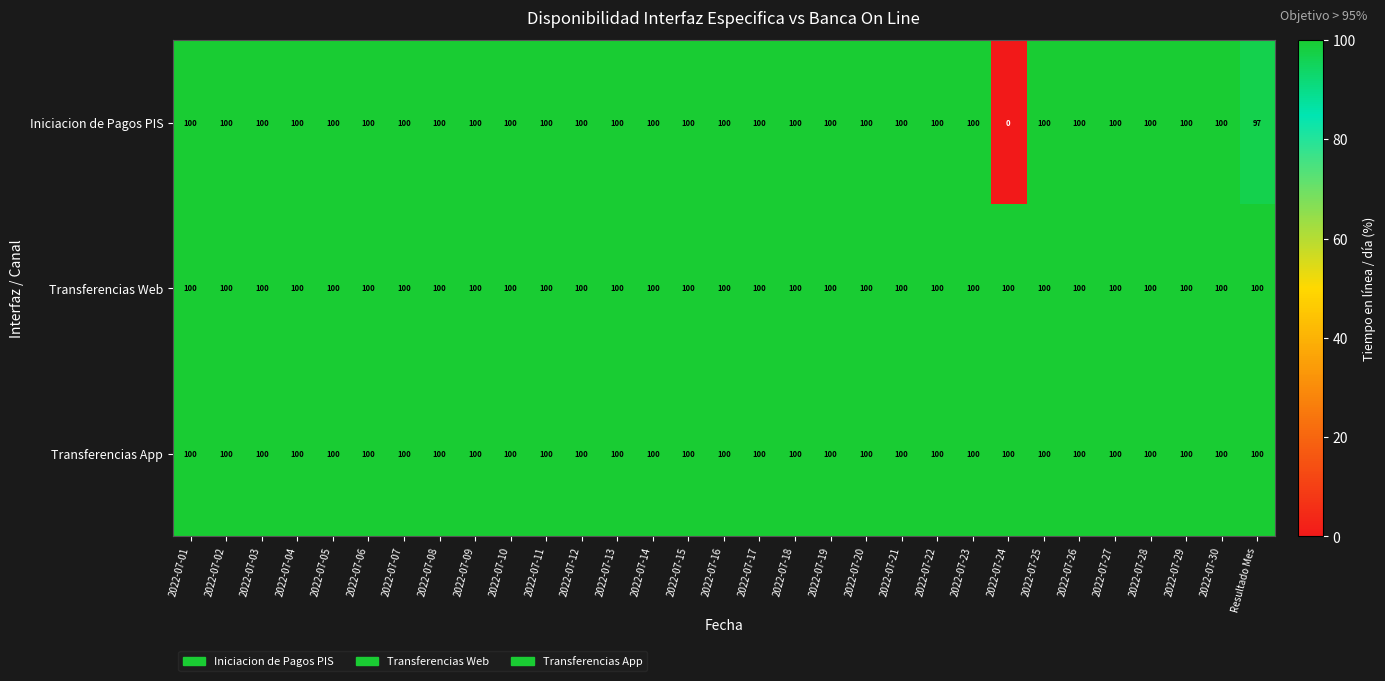

What is the maximum value shown in the chart?

100